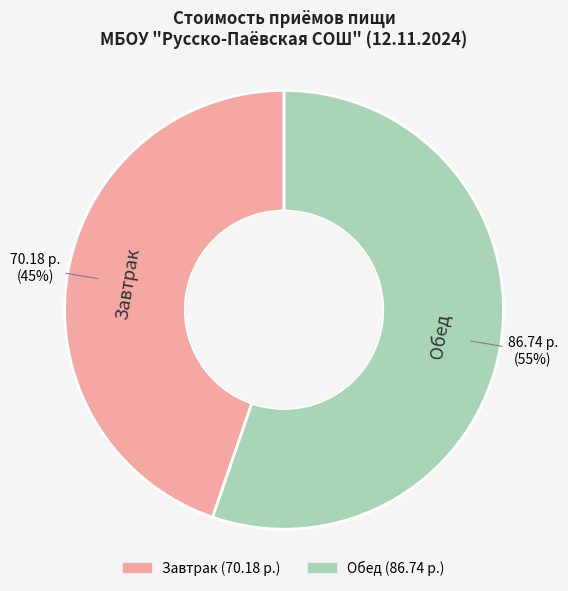

Approximately how many times larger is the value at Завтрак compared to Обед?

0.8